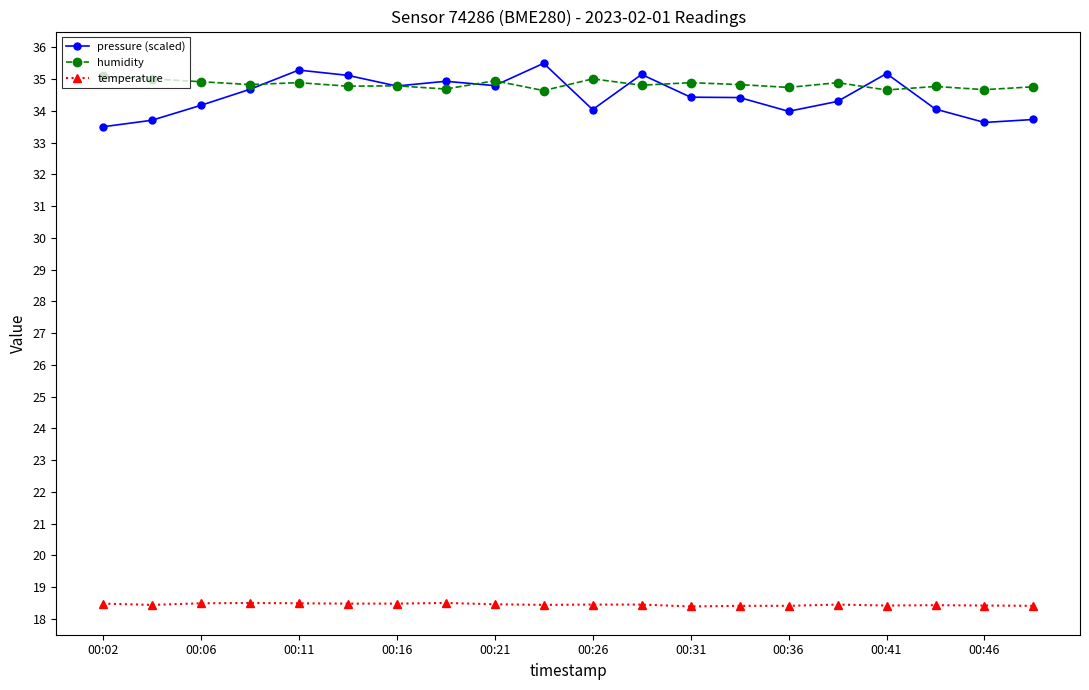

What is the maximum value for humidity?

35.1